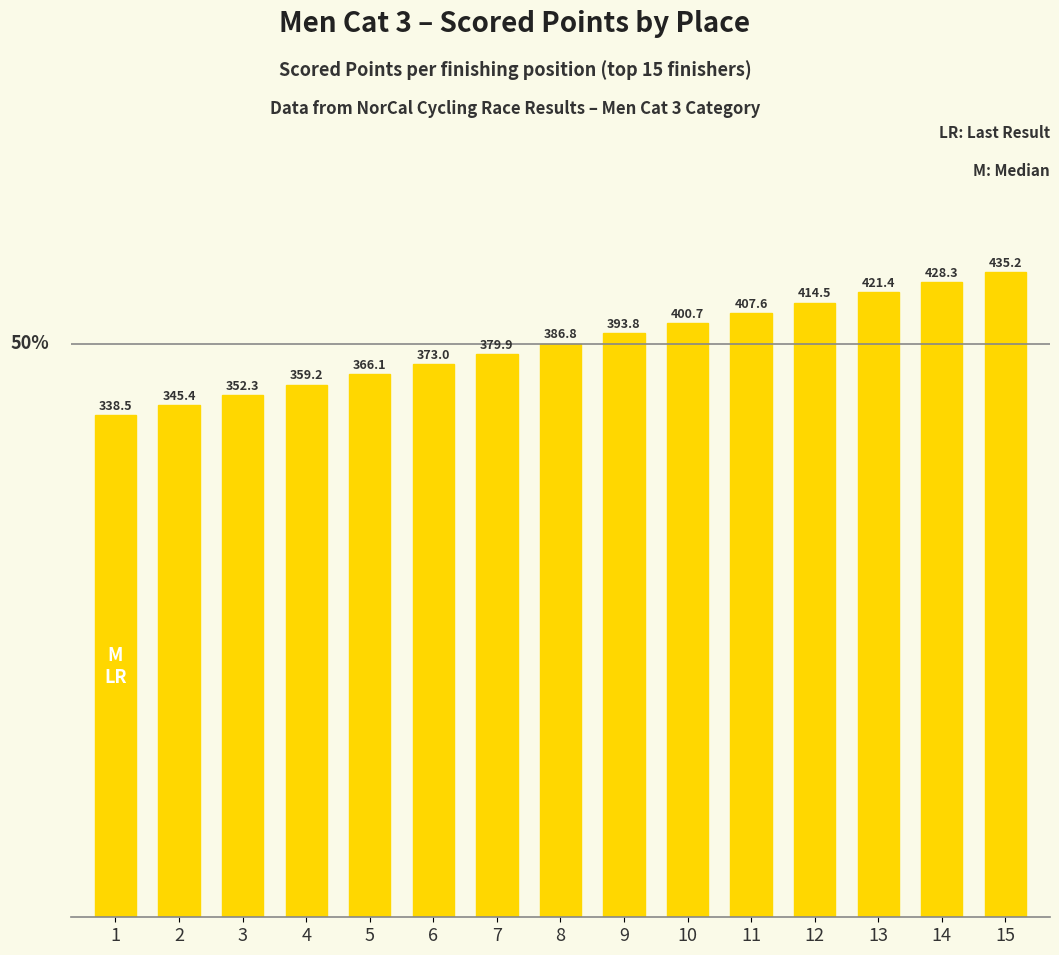

Between 12 and 9, which is larger?

12